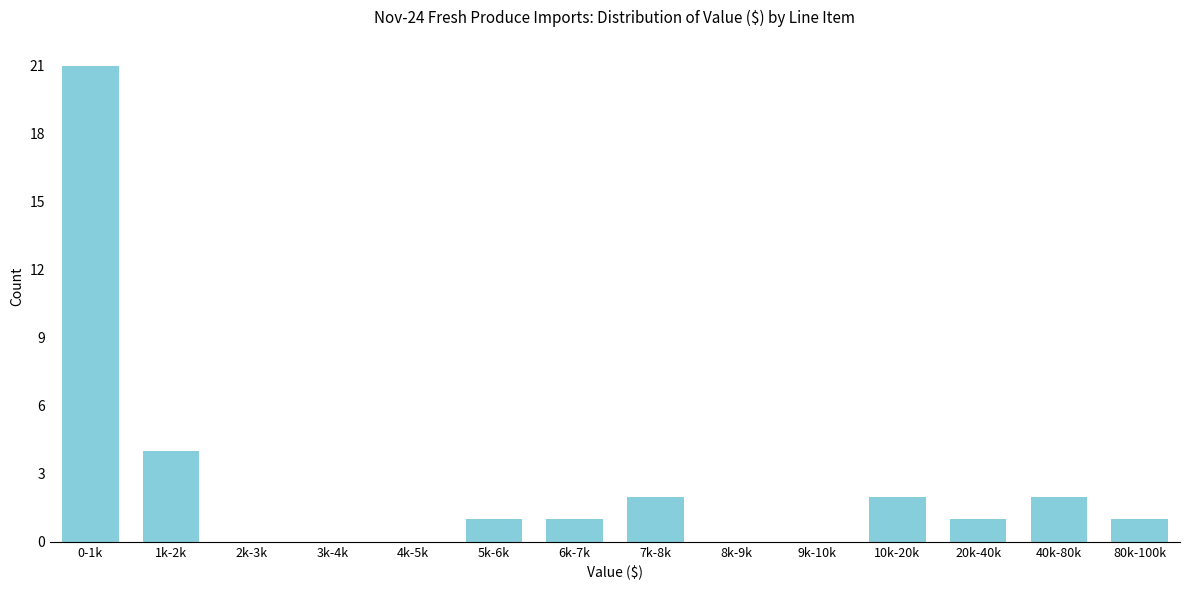

Reading left to right, transcribe all the data shown in this chart.

0-1k=21	1k-2k=4	2k-3k=0	3k-4k=0	4k-5k=0	5k-6k=1	6k-7k=1	7k-8k=2	8k-9k=0	9k-10k=0	10k-20k=2	20k-40k=1	40k-80k=2	80k-100k=1